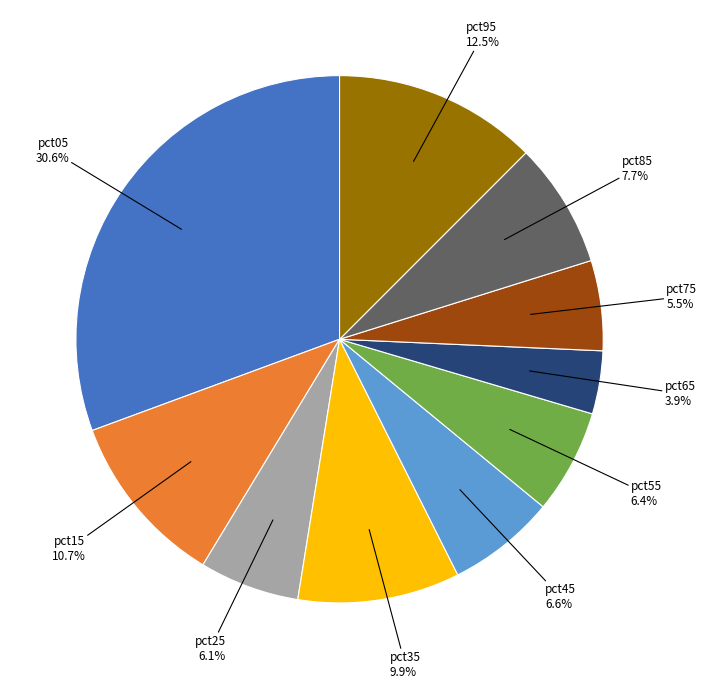

Is pct85 the majority of the pie?

No